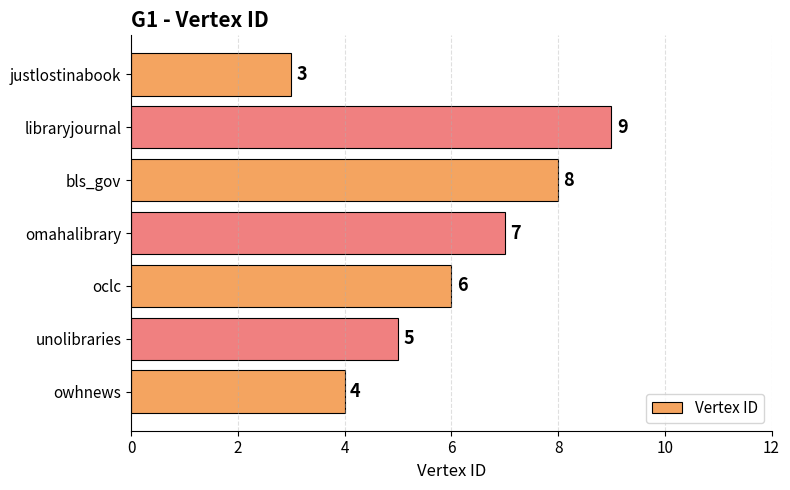

How many data points are less than 6?

3